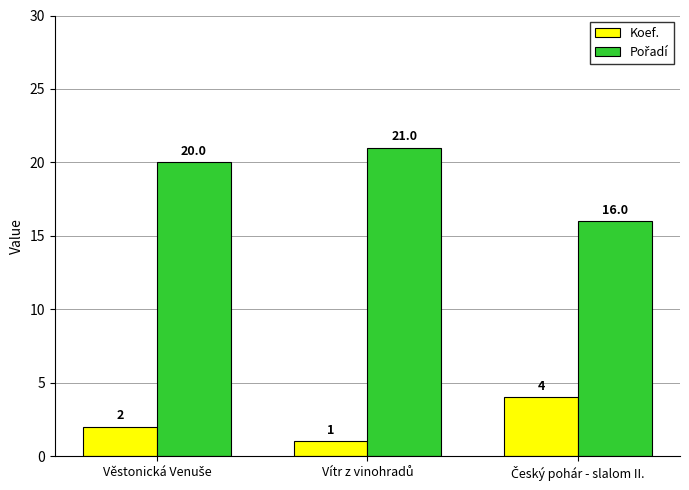

At how many categories does at least one series exceed 13?

3